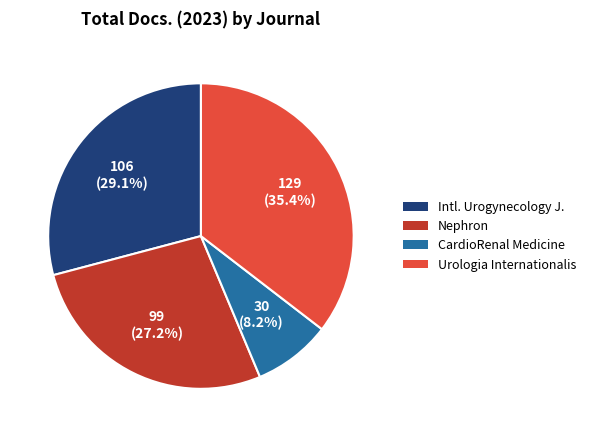

Is there any slice that represents more than half of the pie?

No